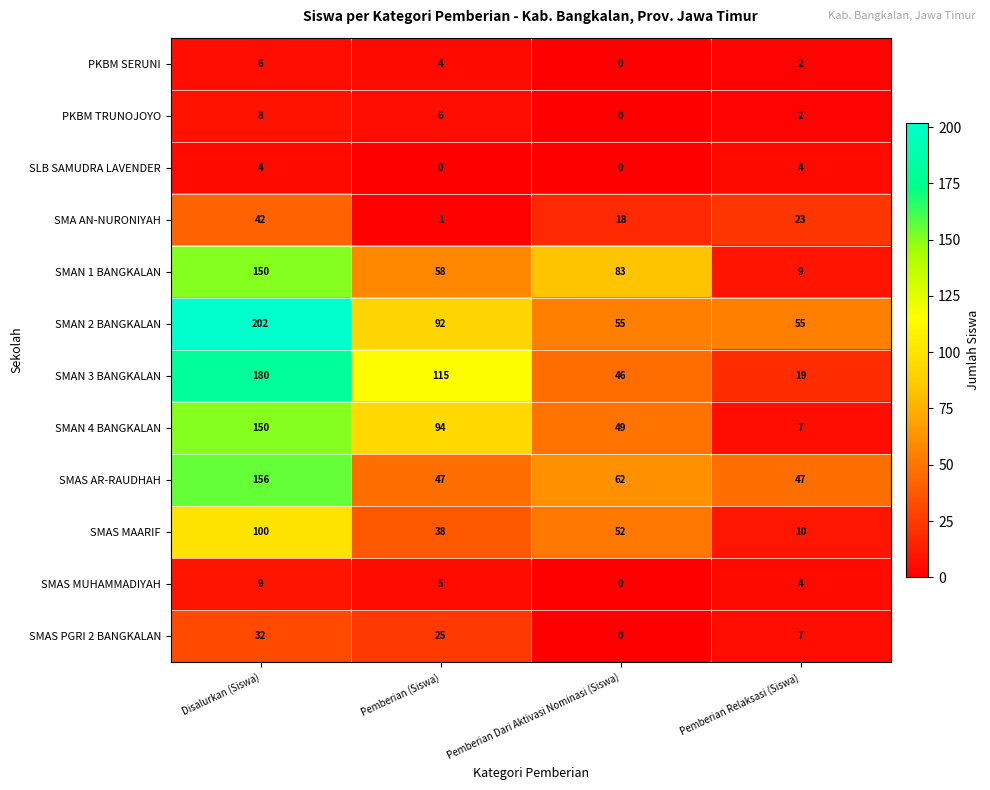

True or false: SMA AN-NURONIYAH has a value of 75 at Disalurkan (Siswa).

False